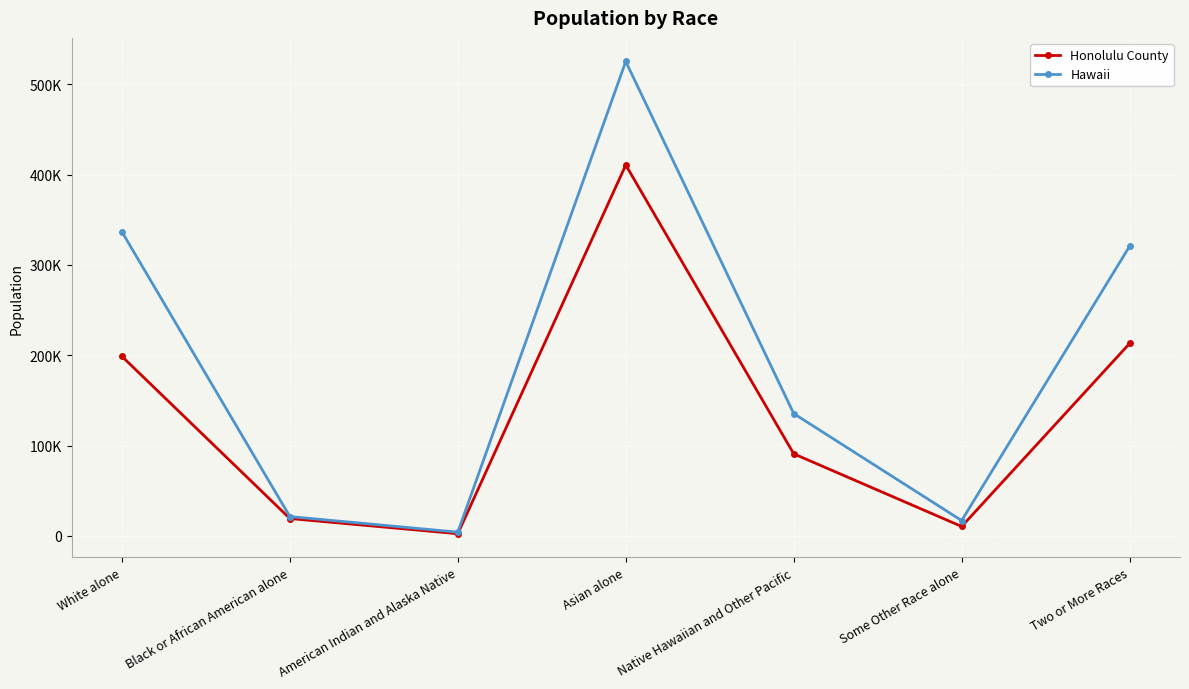

What are all the series names shown in the legend?

Honolulu County, Hawaii